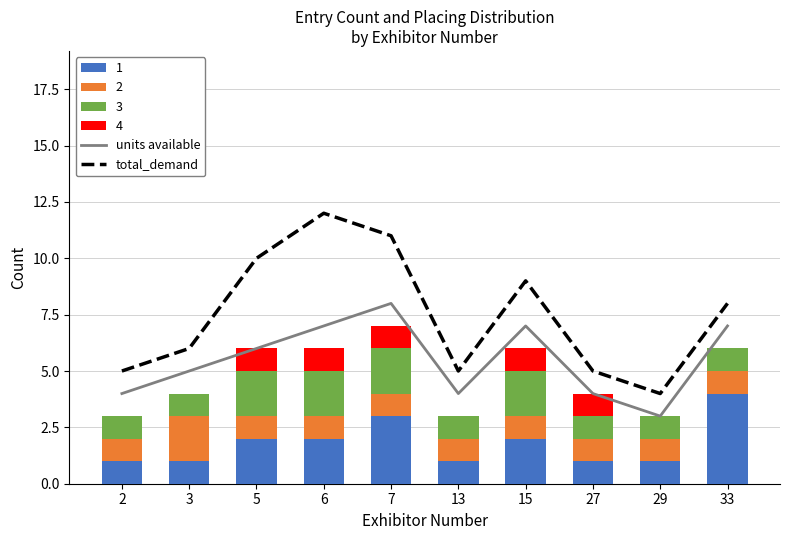

What is the difference between the highest and lowest values at 15?

2